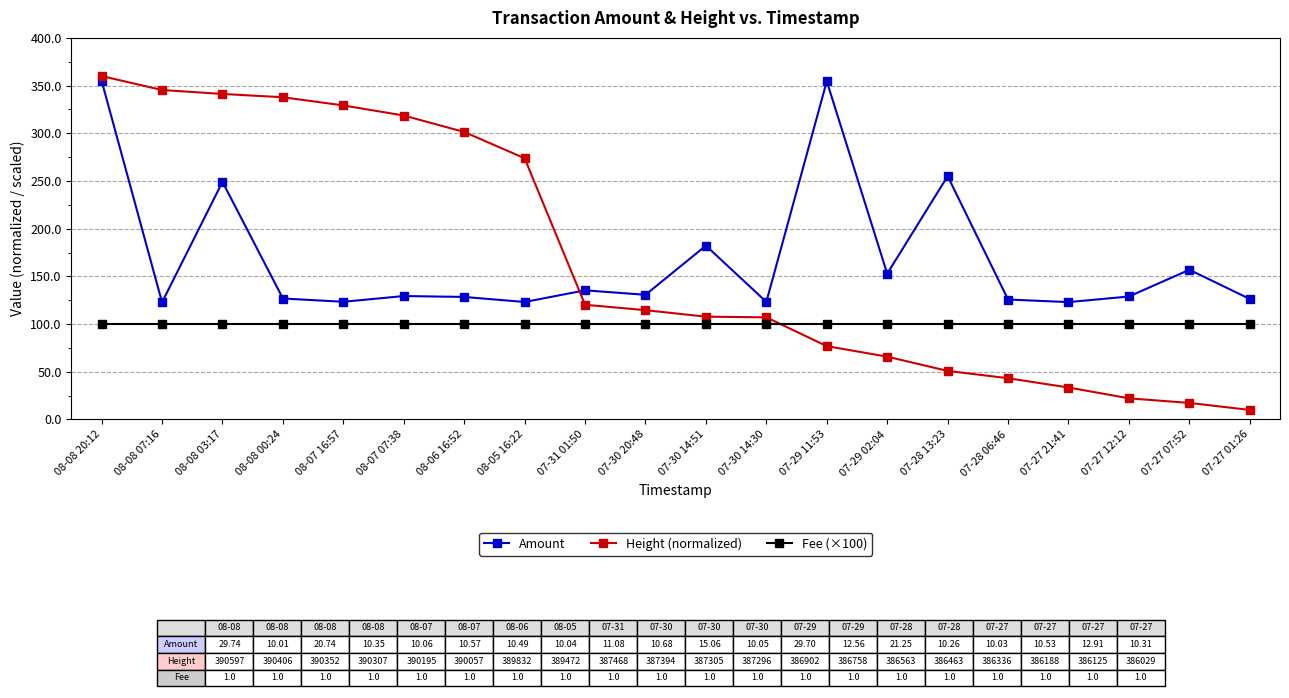

Is the value of Height (normalized) at 08-07 16:57 greater than the value of Fee (×100) at 07-29 11:53?

Yes